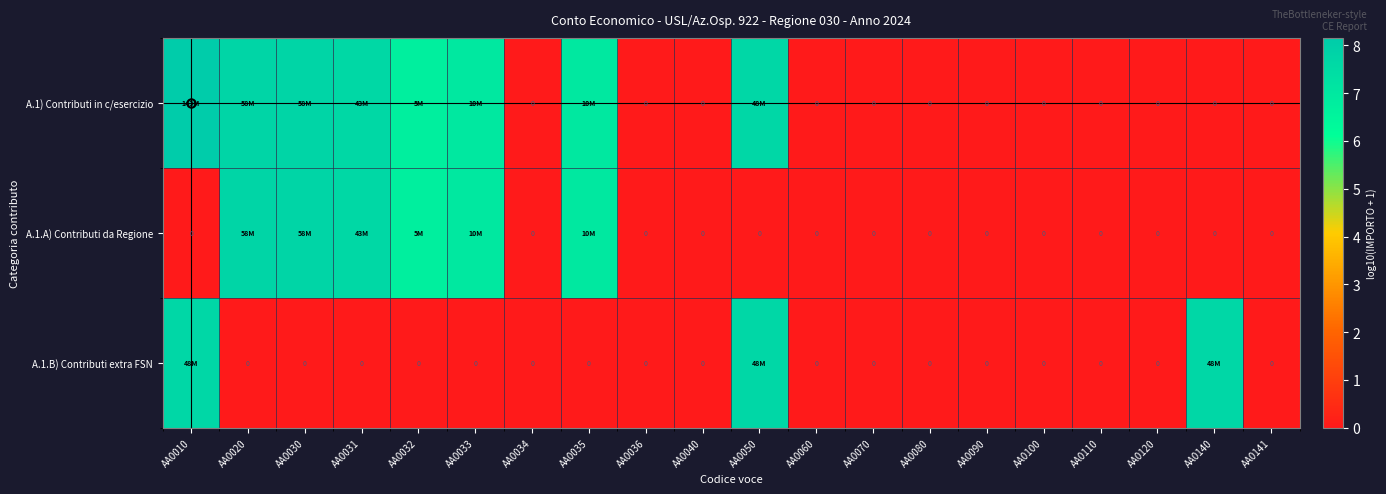

True or false: A.1.A) Contributi da Regione has a value of 4.7 at AA0120.

False